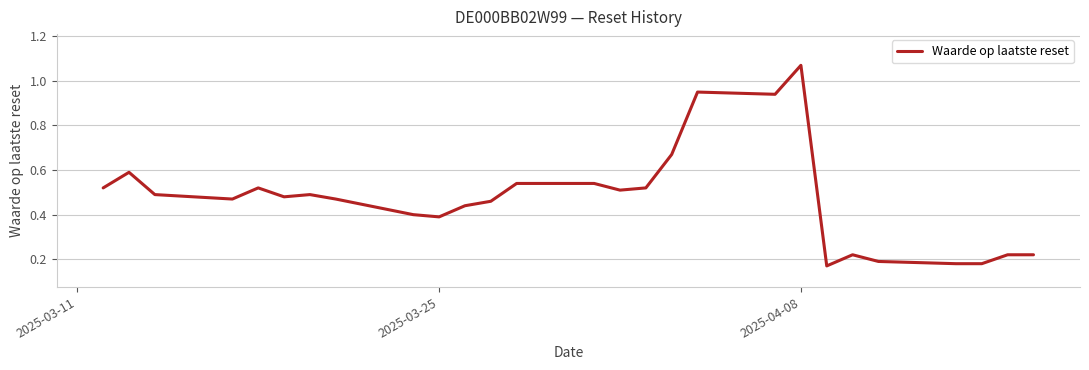

Is this an area chart (filled region under the line)?

No